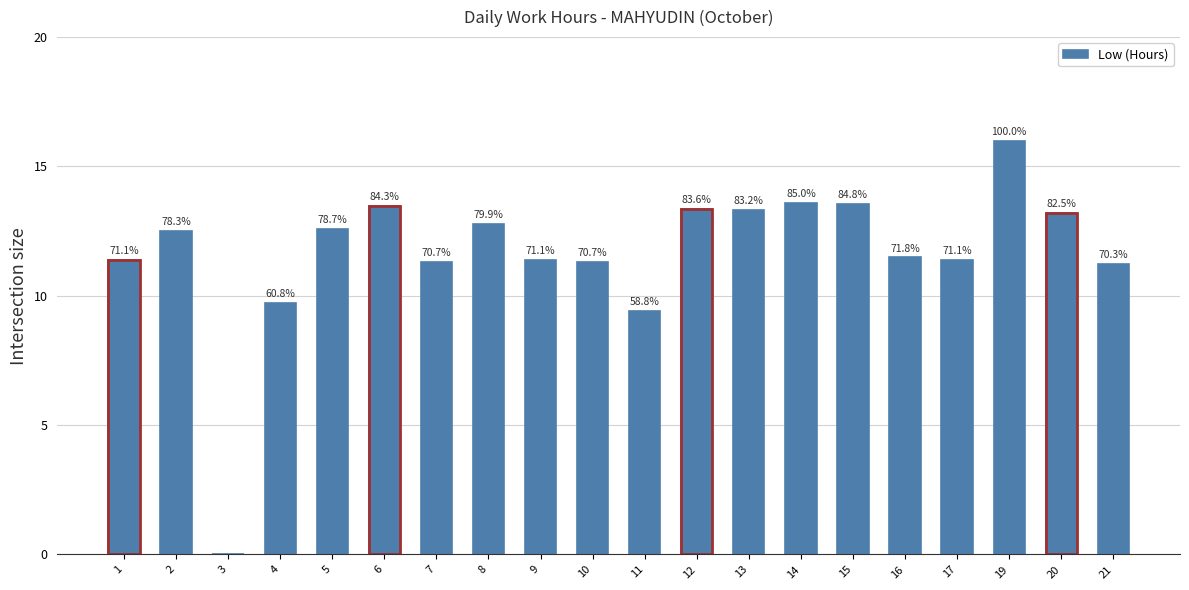

What is the sum of the values at 9 and 19?

27.4